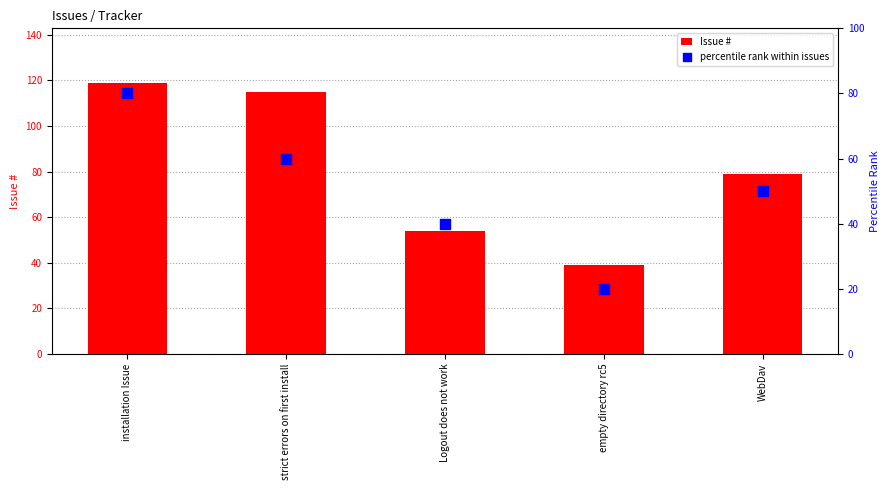

At which category is the sum across all series the highest?

installation Issue